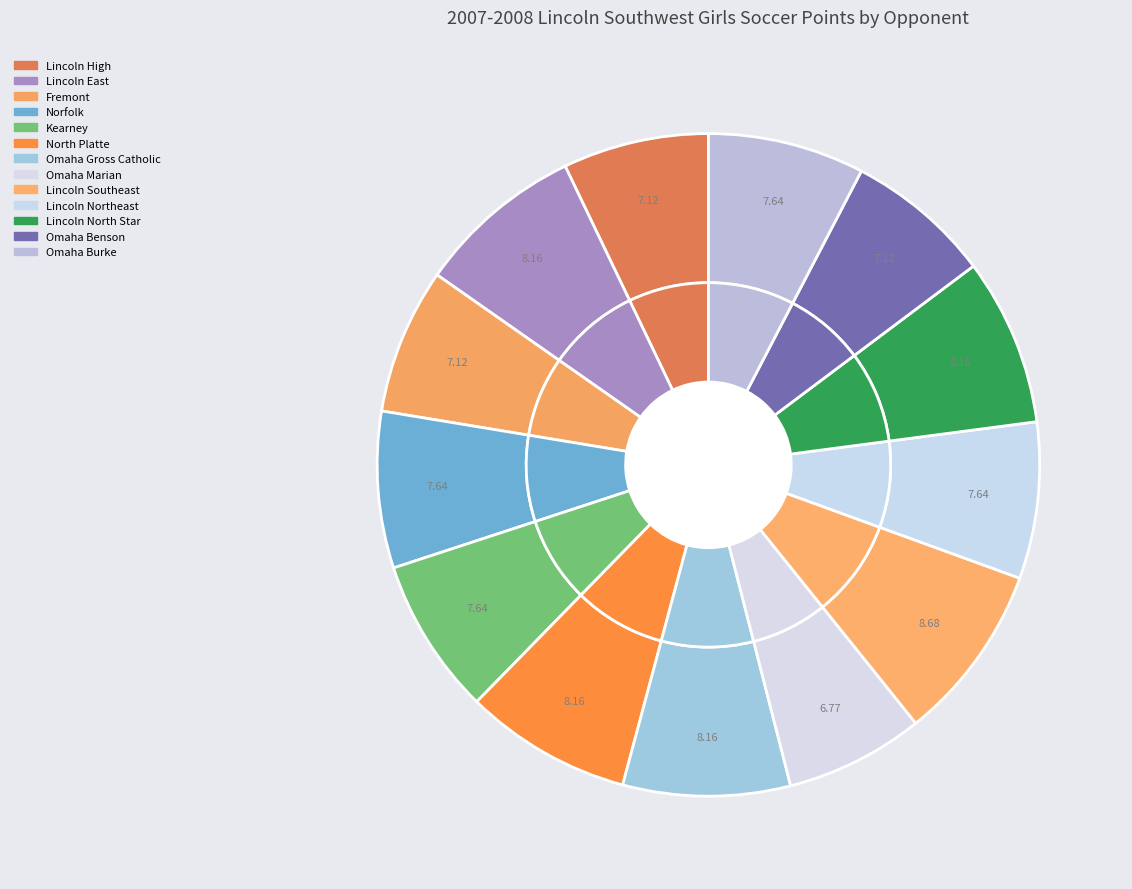

Rank the categories by value from highest to lowest.

Lincoln Southeast, Lincoln East, North Platte, Omaha Gross Catholic, Lincoln North Star, Norfolk, Kearney, Lincoln Northeast, Omaha Burke, Lincoln High, Fremont, Omaha Benson, Omaha Marian